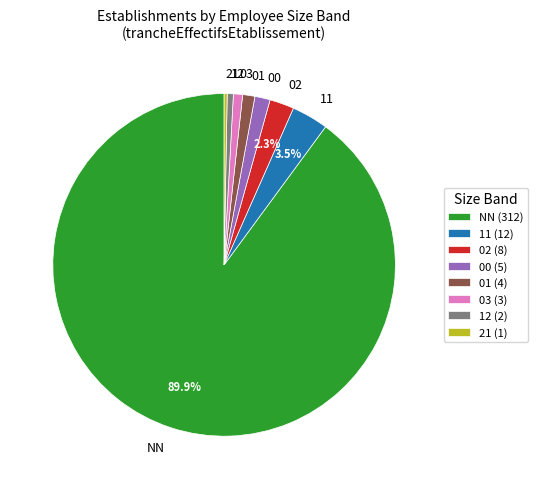

Does NN account for over 50% of the chart?

Yes